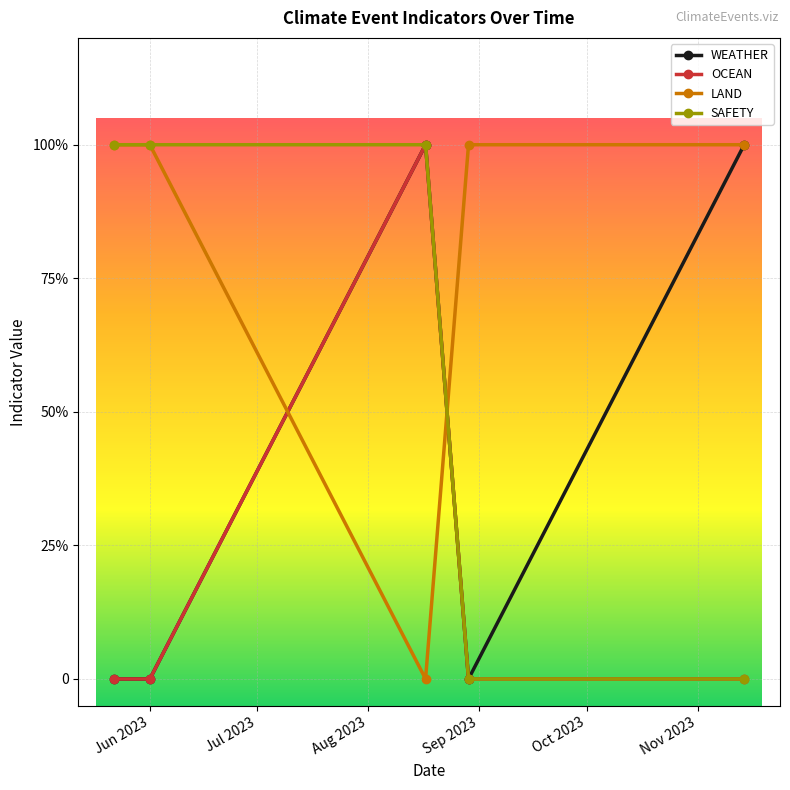

Is this an area chart (filled region under the line)?

No